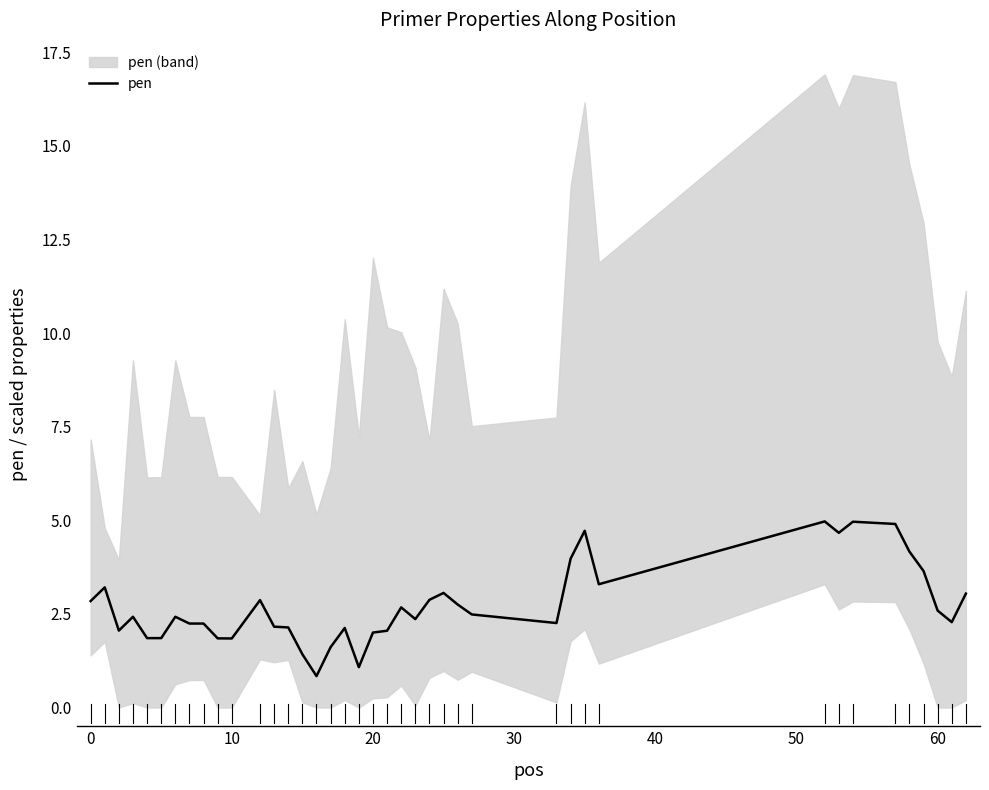

What is the maximum value for pen?

5.0